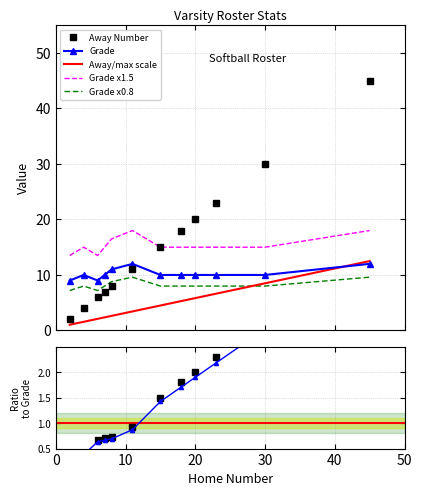

Reading left to right, extract all data points from this chart.

Away Number: 2	4	6	7	8	11	15	18	20	23	30	45
Grade: 9	10	9	10	11	12	10	10	10	10	10	12